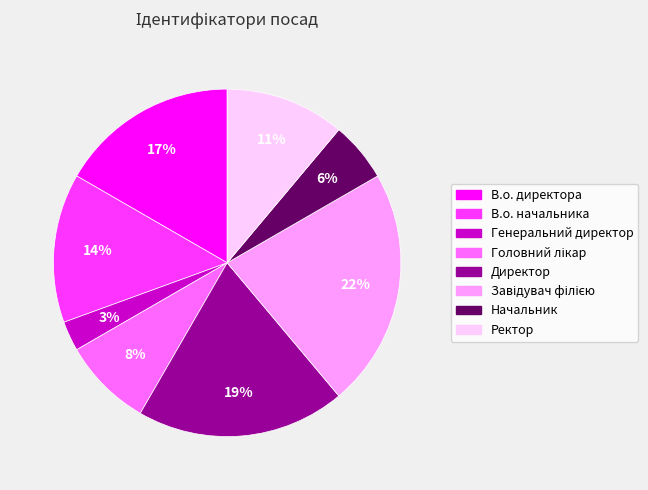

Which has a higher value, Директор or В.о. начальника?

Директор